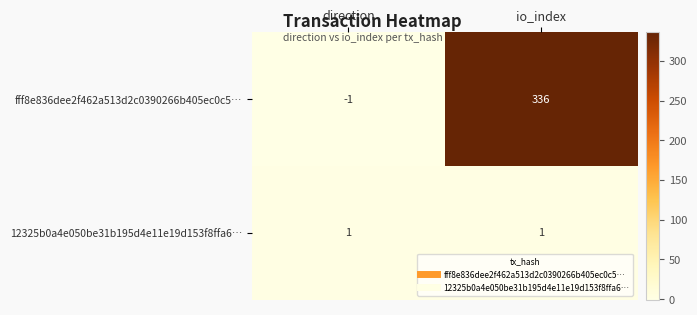

At how many categories does at least one series exceed 292?

1